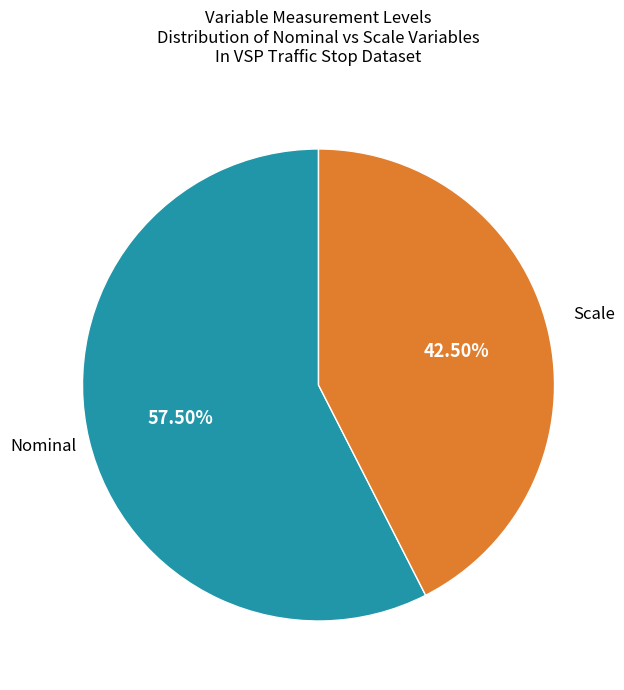

Rank the categories by value from highest to lowest.

Nominal, Scale